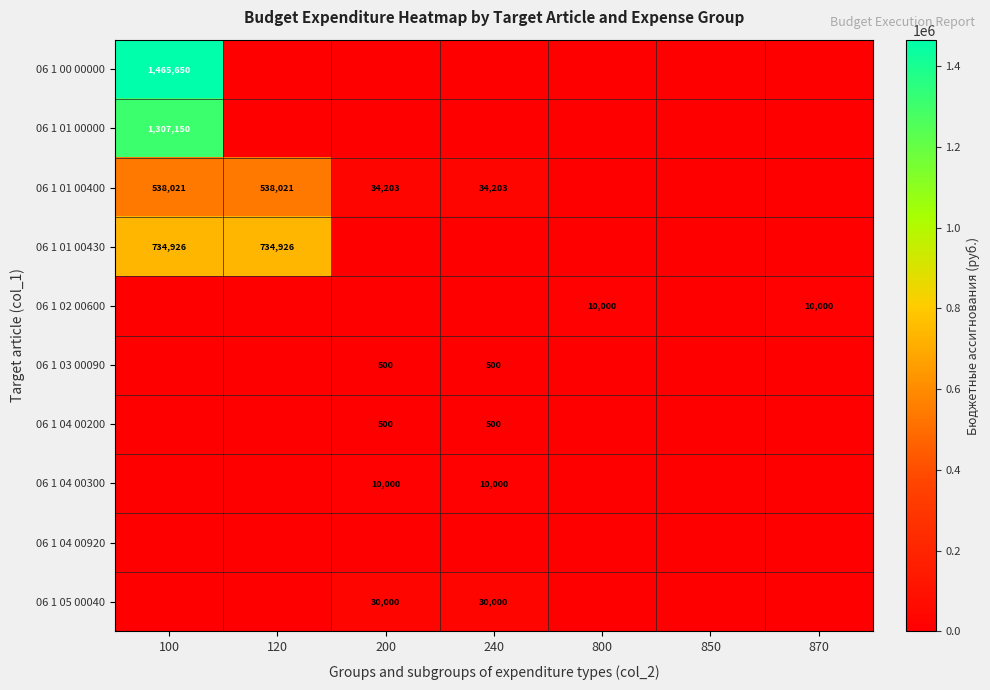

Which label corresponds to the smallest value in the chart?

120